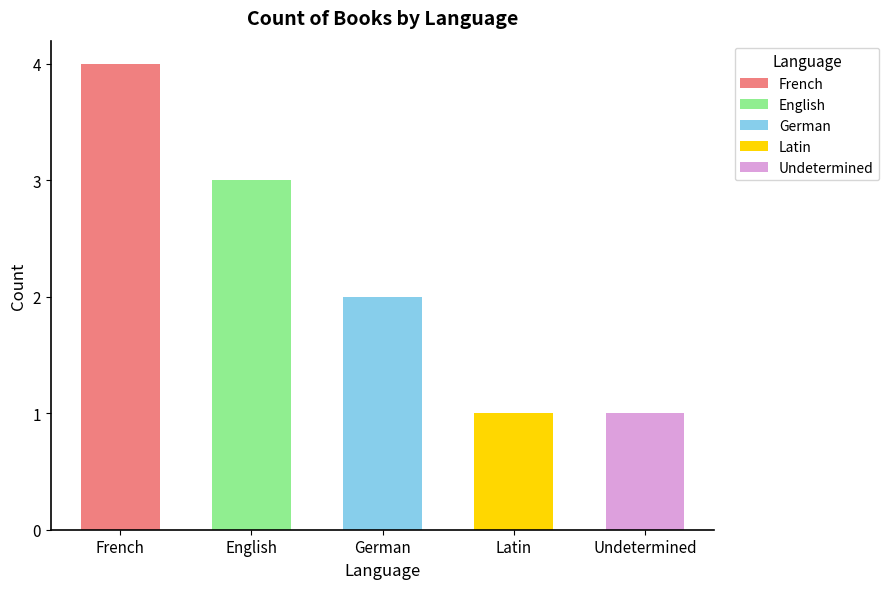

List the labels in order of value, smallest first.

Latin, Undetermined, German, English, French